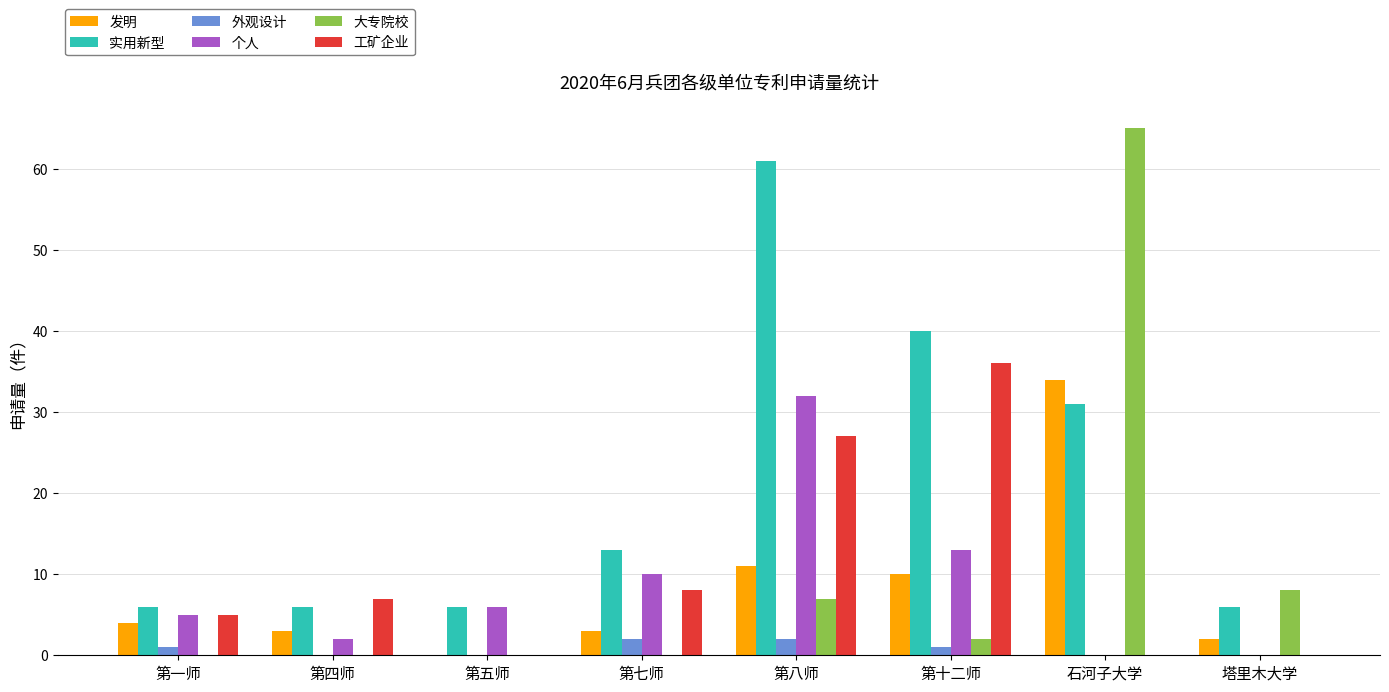

Which series has the widest spread of values?

大专院校